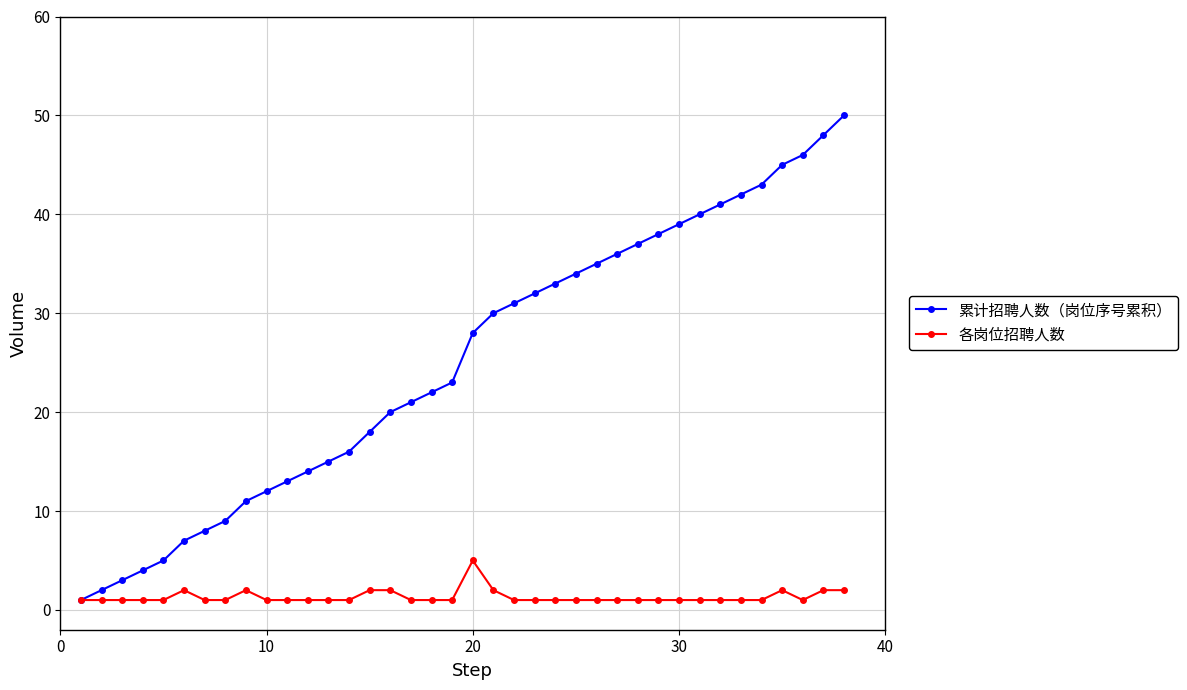

How many data points in 累计招聘人数（岗位序号累积） are less than 28?

19